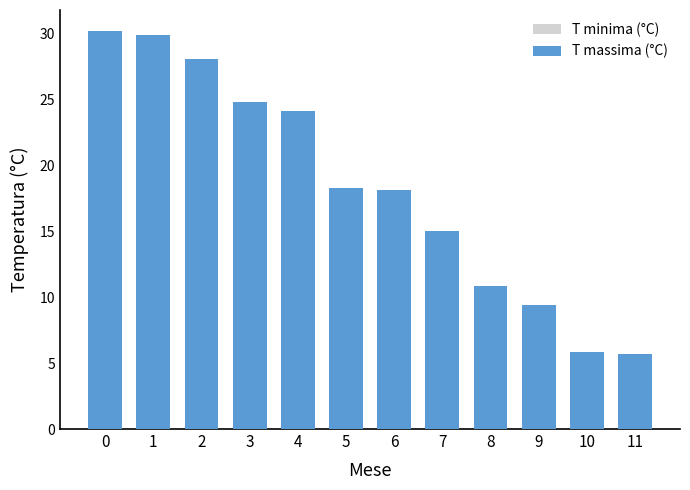

List the labels in order of T minima (°C) value, largest first.

0, 1, 2, 3, 4, 6, 5, 8, 7, 10, 9, 11